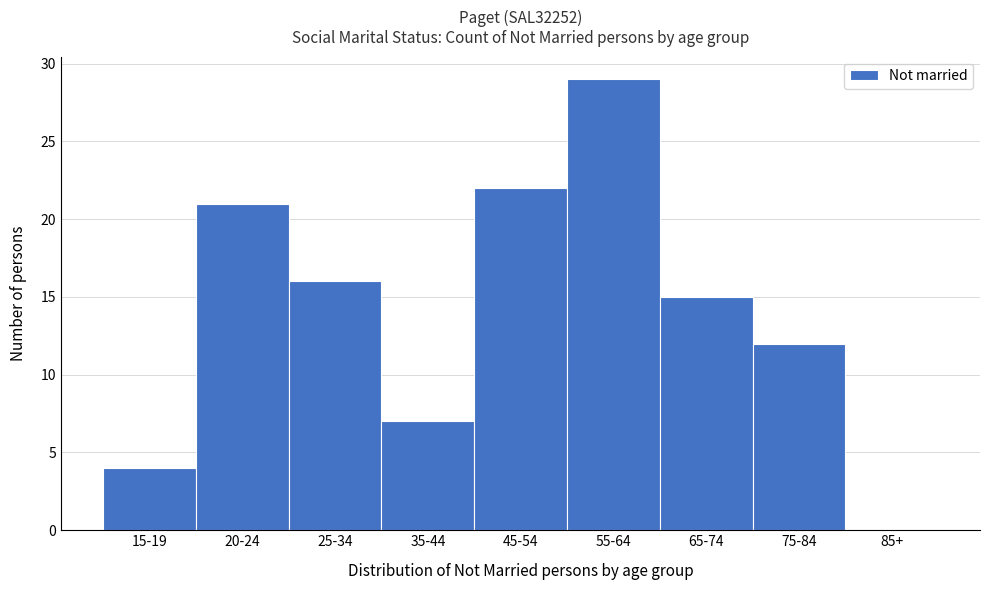

Reading left to right, list all the values displayed in this chart.

15-19=4	20-24=21	25-34=16	35-44=7	45-54=22	55-64=29	65-74=15	75-84=12	85+=0